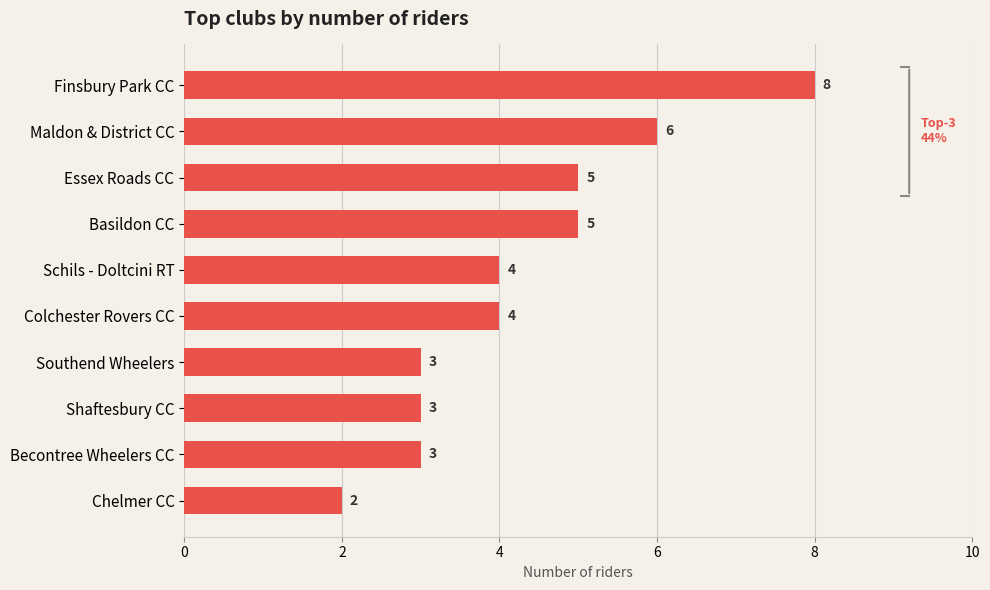

What is the difference between the maximum and minimum values?

6